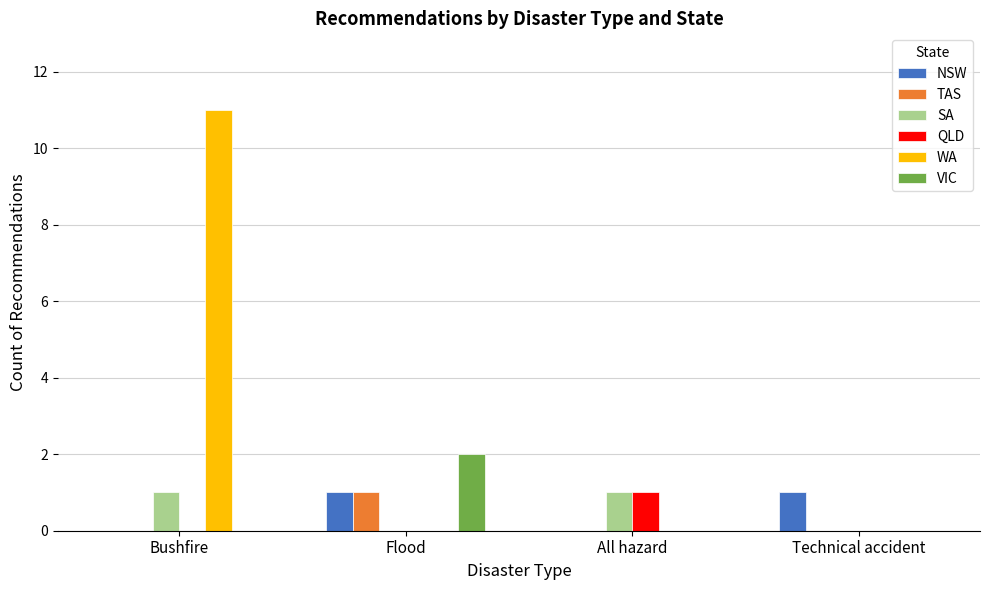

Reading left to right, what are all the values shown in this chart?

NSW: 0	1	0	1
TAS: 0	1	0	0
SA: 1	0	1	0
QLD: 0	0	1	0
WA: 11	0	0	0
VIC: 0	2	0	0